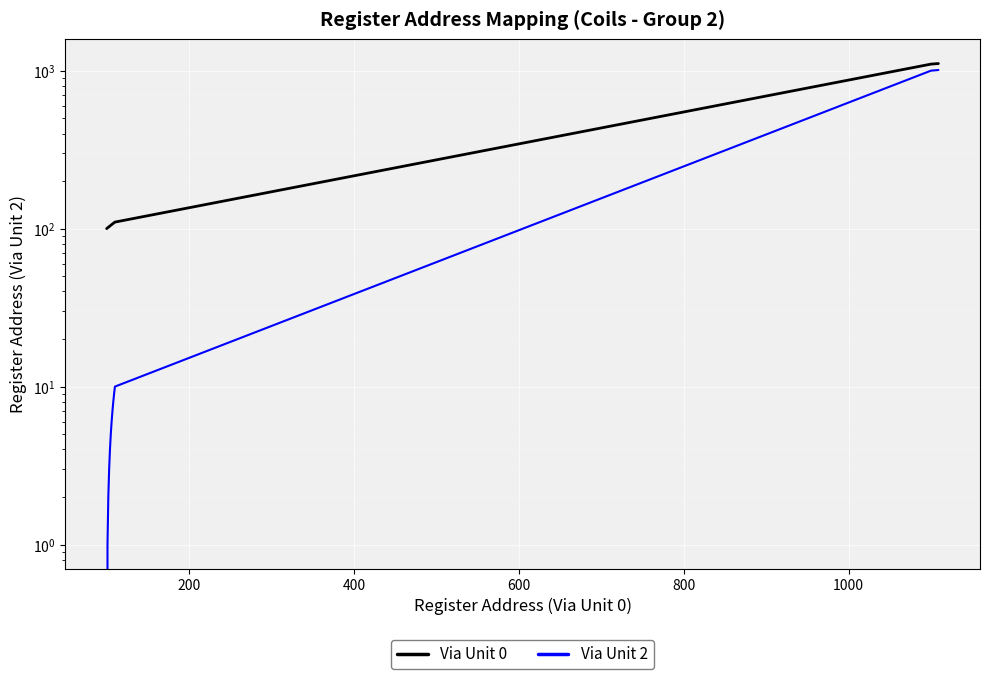

True or false: Via Unit 0 and Via Unit 2 intersect in this chart.

False